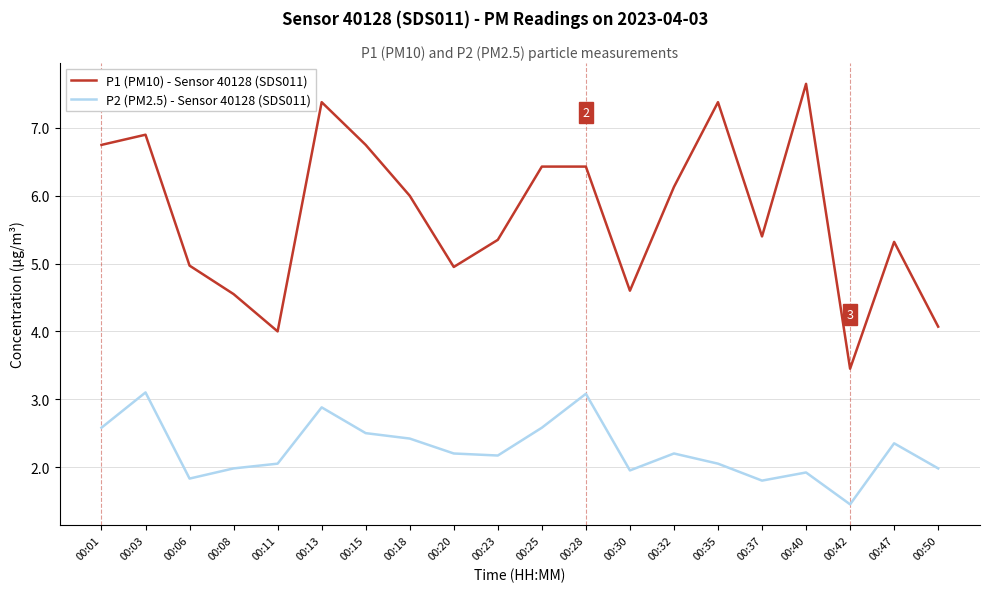

True or false: P1 (PM10) - Sensor 40128 (SDS011) has a value of 6.8 at 00:15.

True